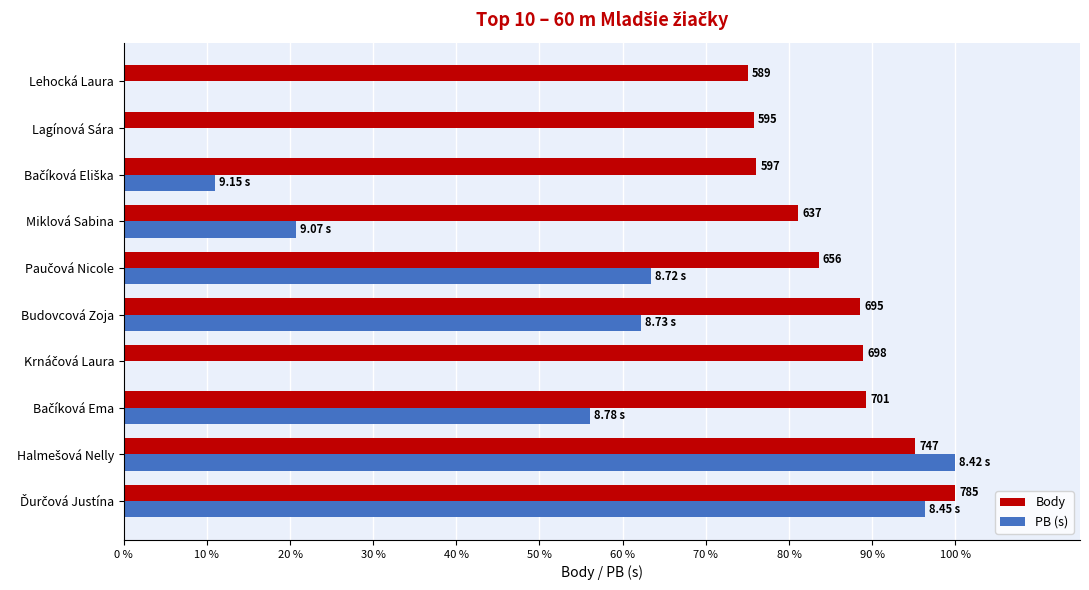

What are all the series names shown in the legend?

Body, PB (s)